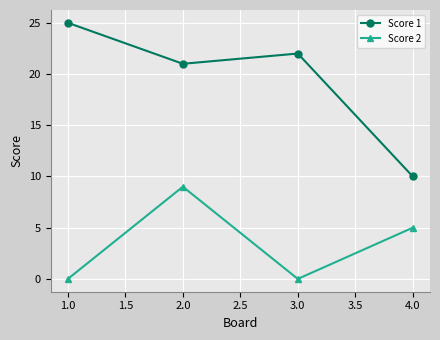

Is it true that Score 2 equals 15 at 1.0?

False